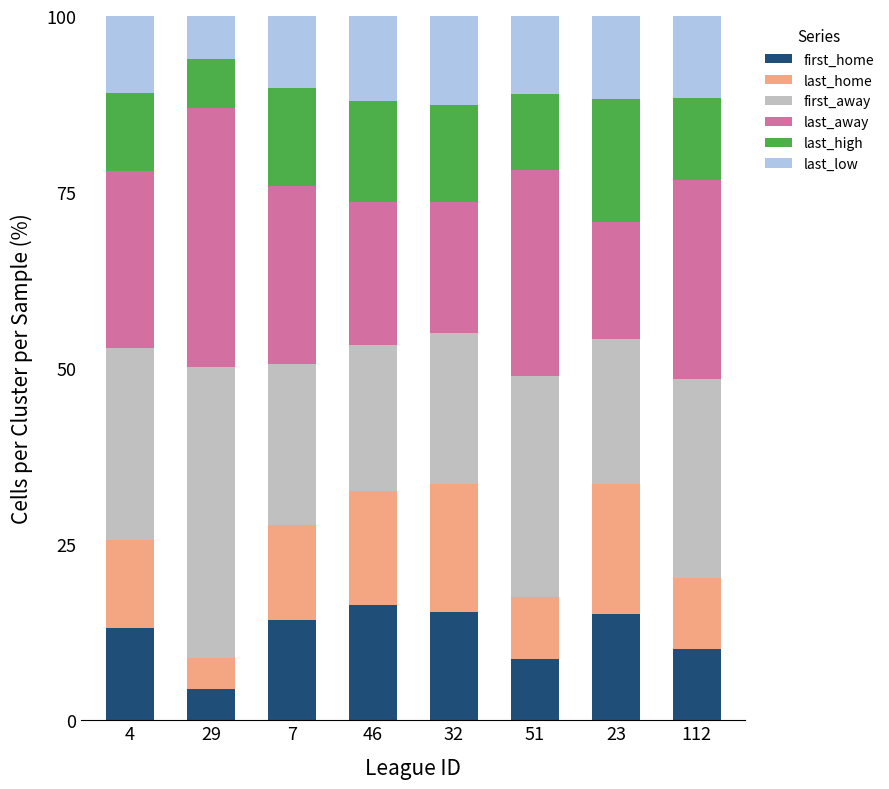

True or false: first_home has a value of 10.1 at 112.

True